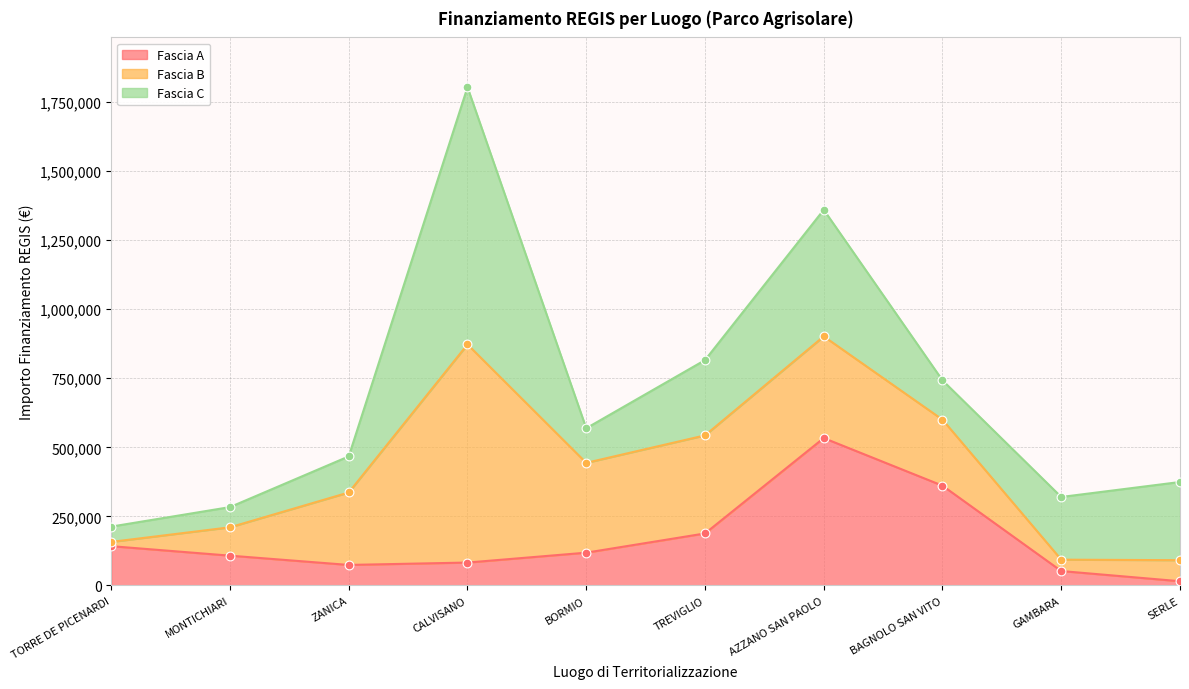

What is the total value across all series at SERLE?

374540.0